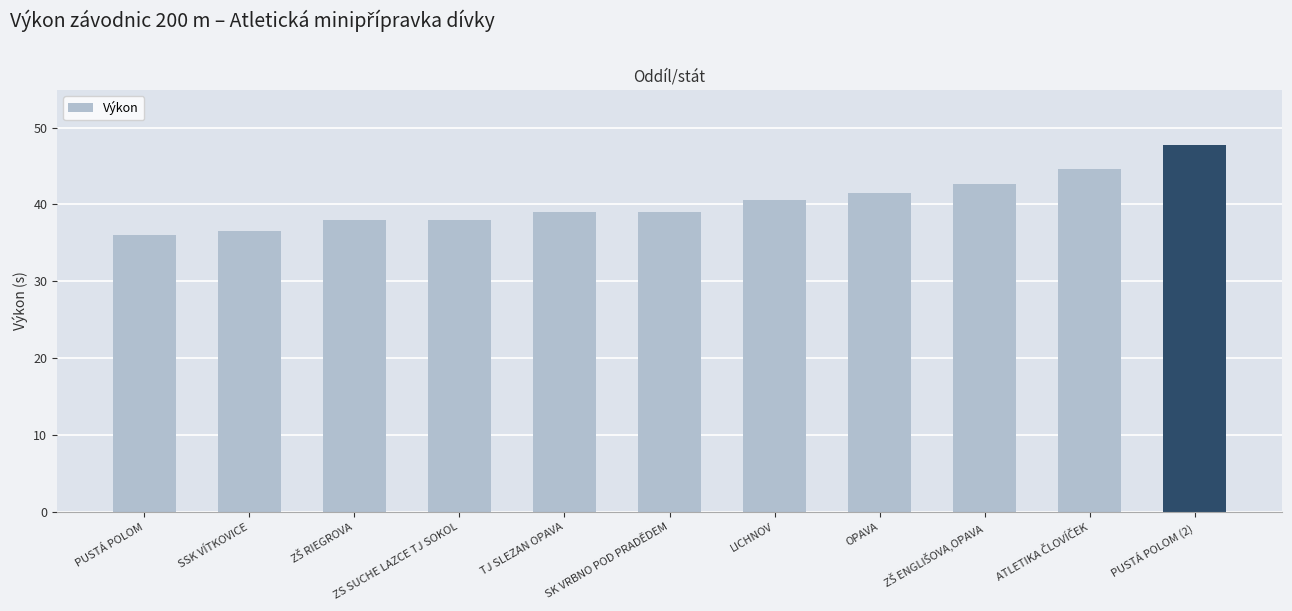

The chart shows a value of 10.1 at TJ SLEZAN OPAVA. True or false?

False